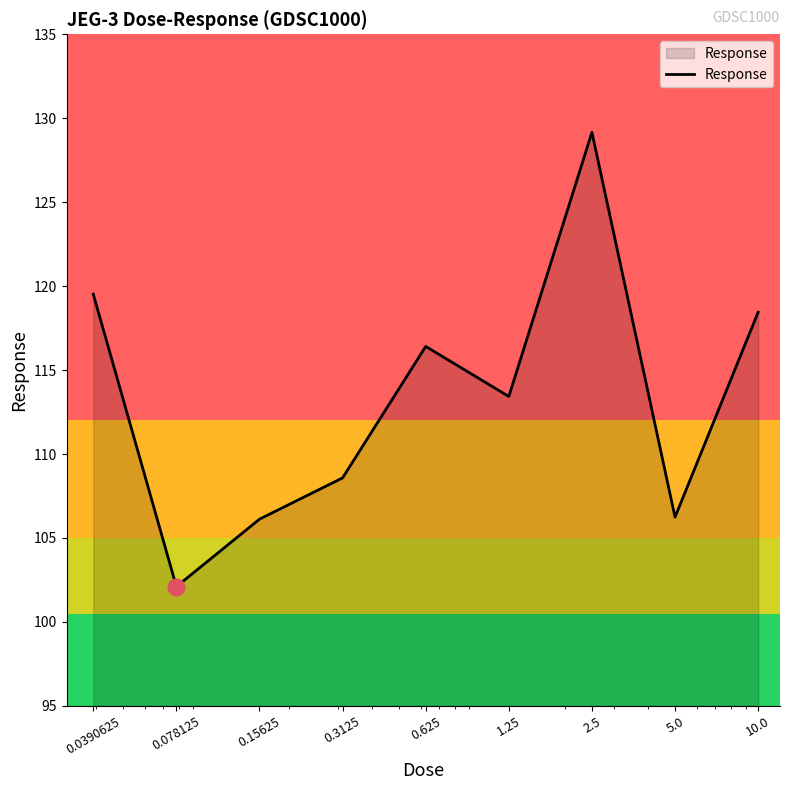

What is the maximum value shown in the chart?

129.2